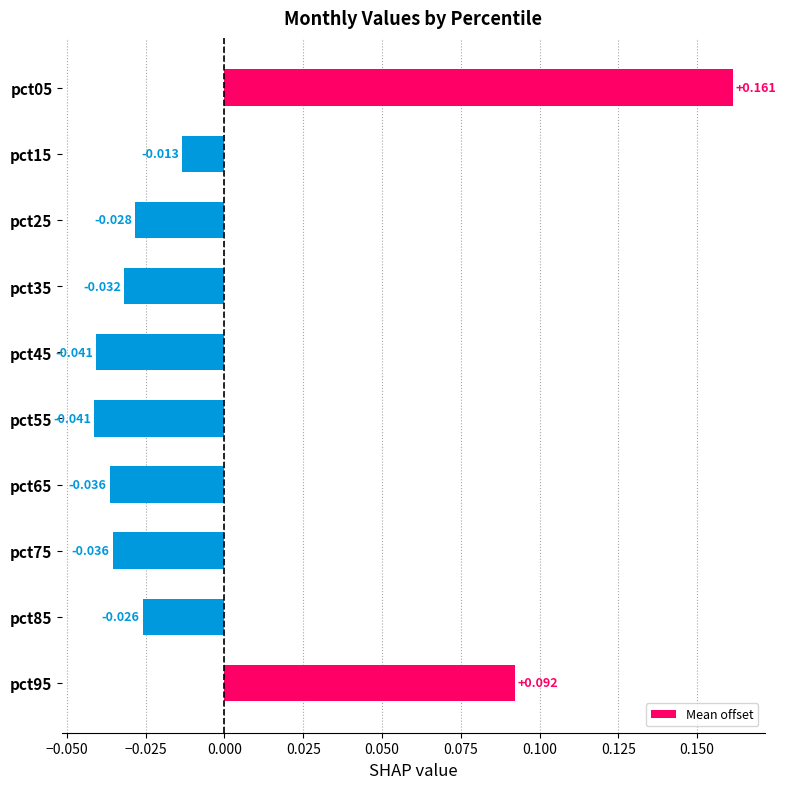

How many negative values are there?

8